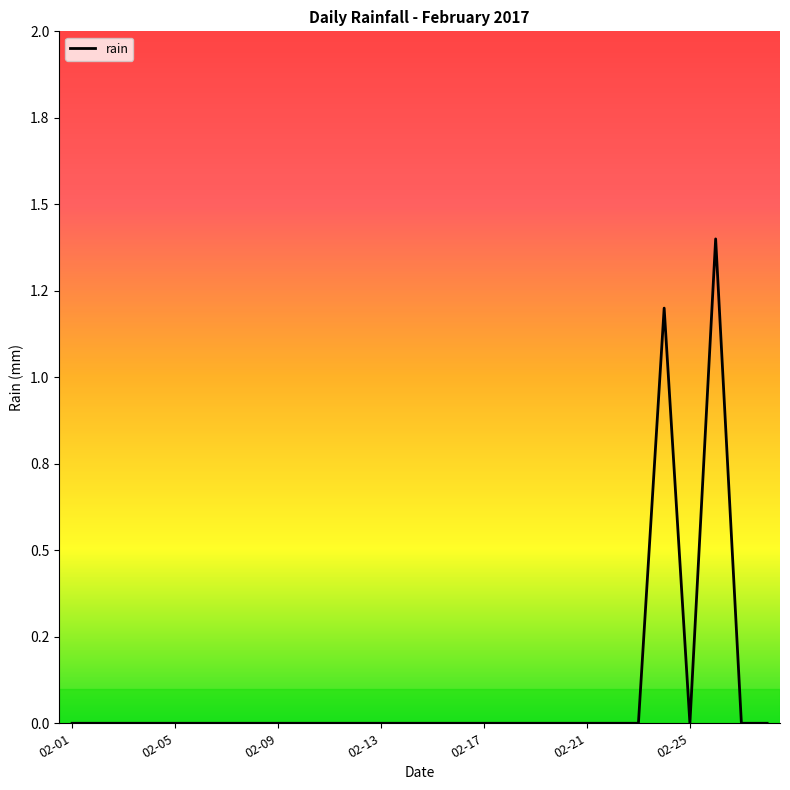

Does the chart have visible grid lines?

No